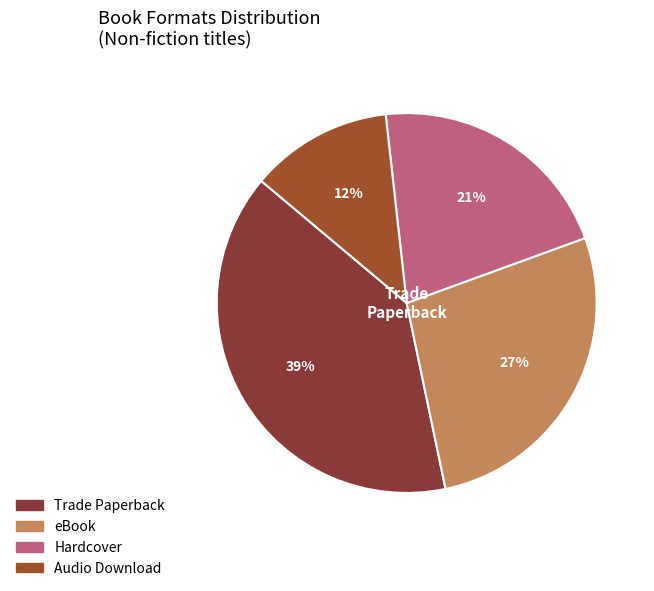

Which slice is the smallest?

Audio Download